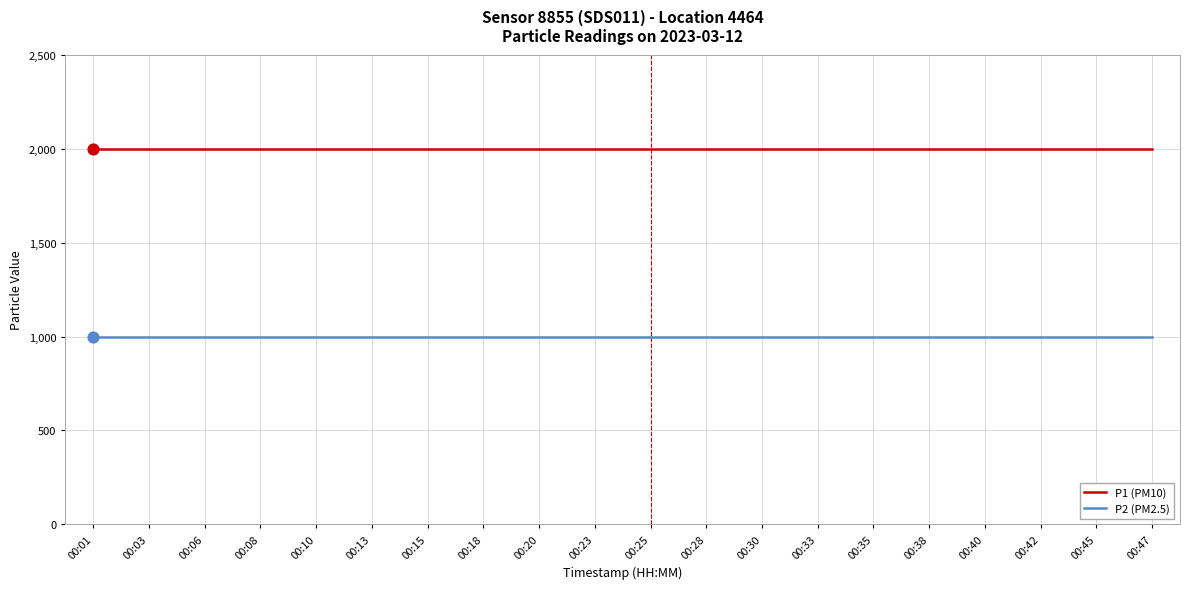

What is the total value across all series at 00:01?

2999.8